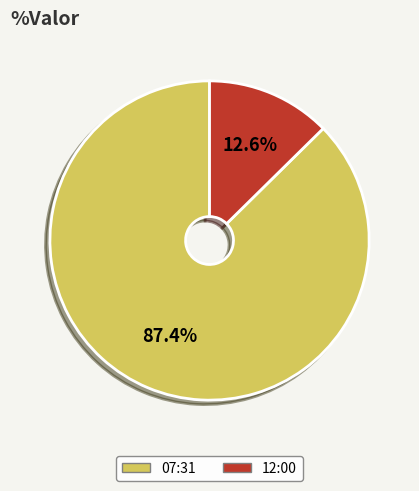

What is the ratio of the value at 07:31 to the value at 12:00?

6.9